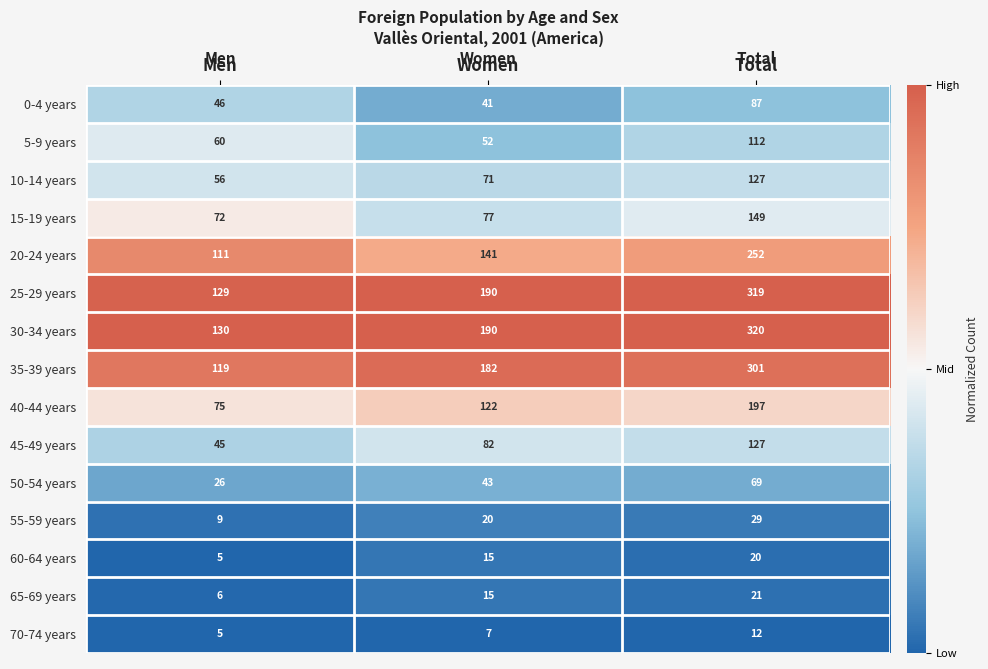

Which label corresponds to the largest value in the chart?

Total